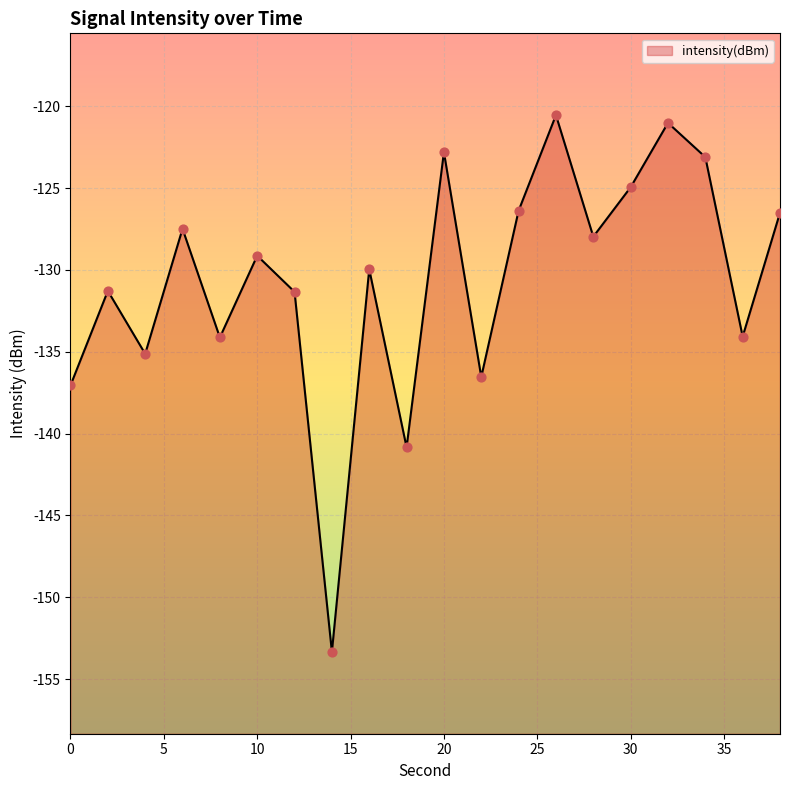

Between 8 and 12, which is larger?

12